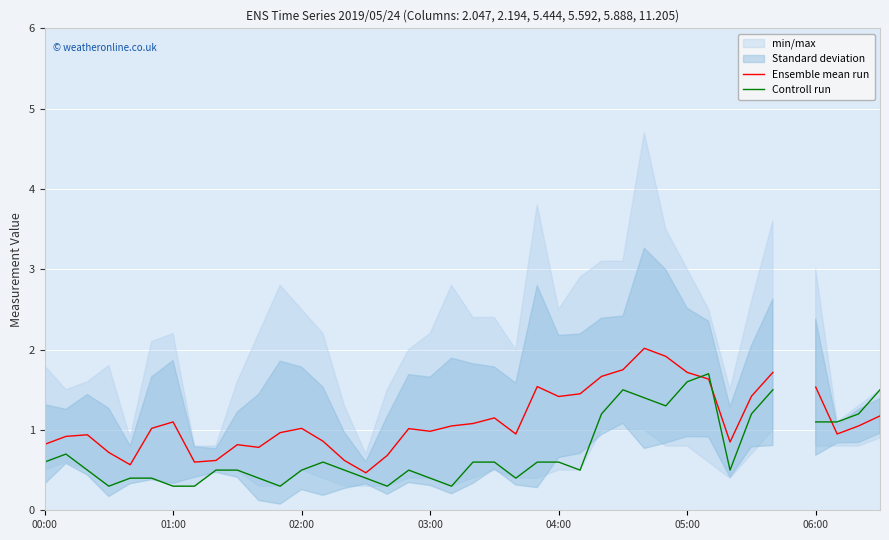

What is the difference between the maximum and minimum values in the Ensemble mean run series?

1.6